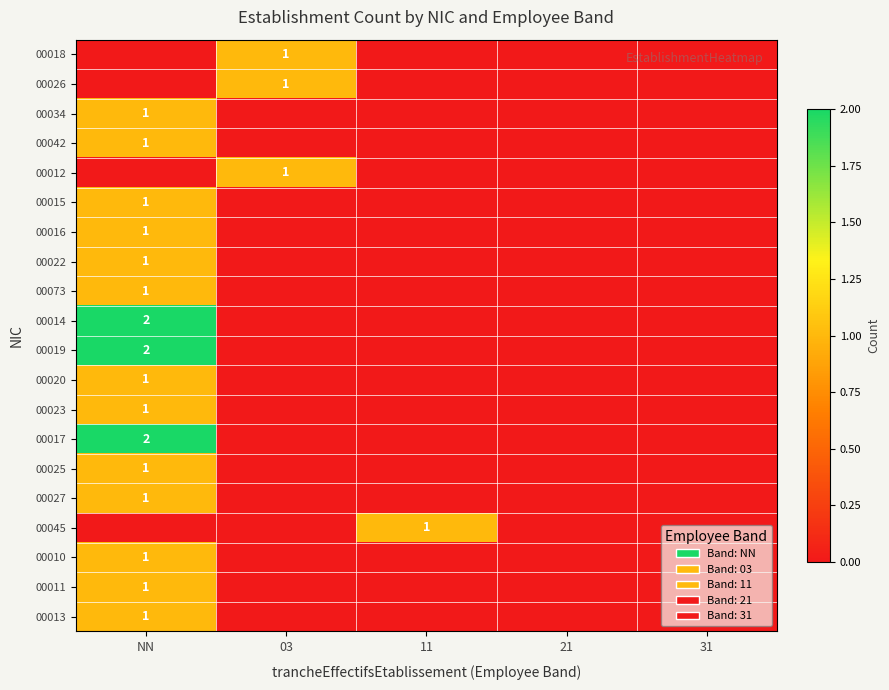

At how many categories does at least one series exceed 0?

3